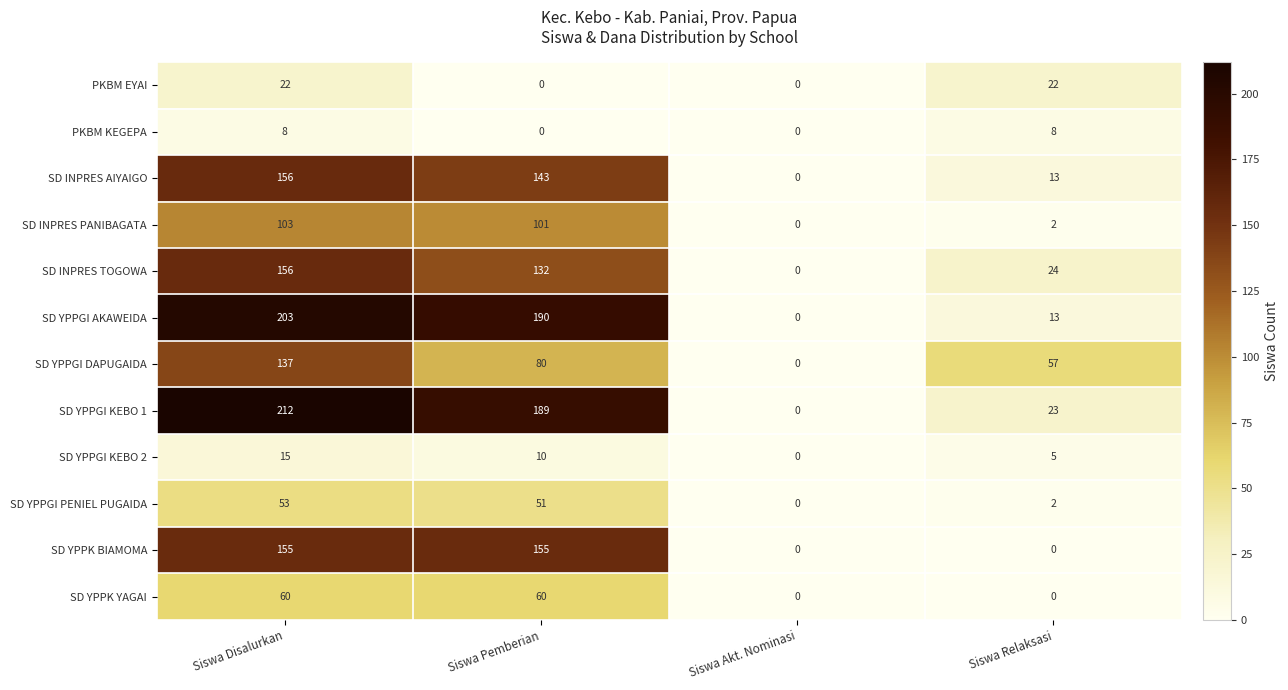

What is the sum of the SD INPRES PANIBAGATA values at Siswa Akt. Nominasi and Siswa Disalurkan?

103